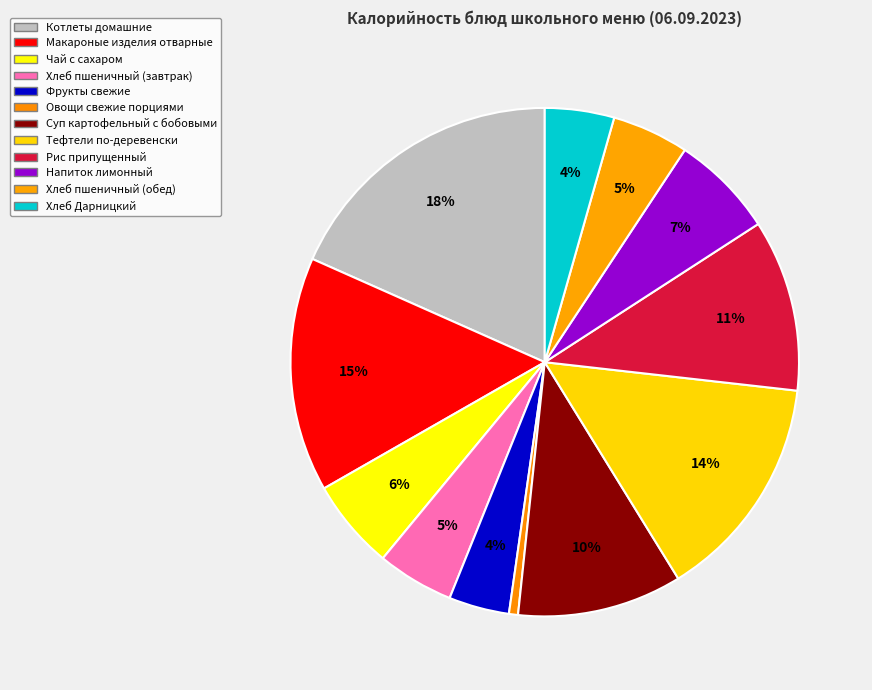

Rank the categories by value from highest to lowest.

Котлеты домашние, Макароные изделия отварные, Тефтели по-деревенски, Рис припущенный, Суп картофельный с бобовыми, Напиток лимонный, Чай с сахаром, Хлеб пшеничный (завтрак), Хлеб пшеничный (обед), Хлеб Дарницкий, Фрукты свежие, Овощи свежие порциями